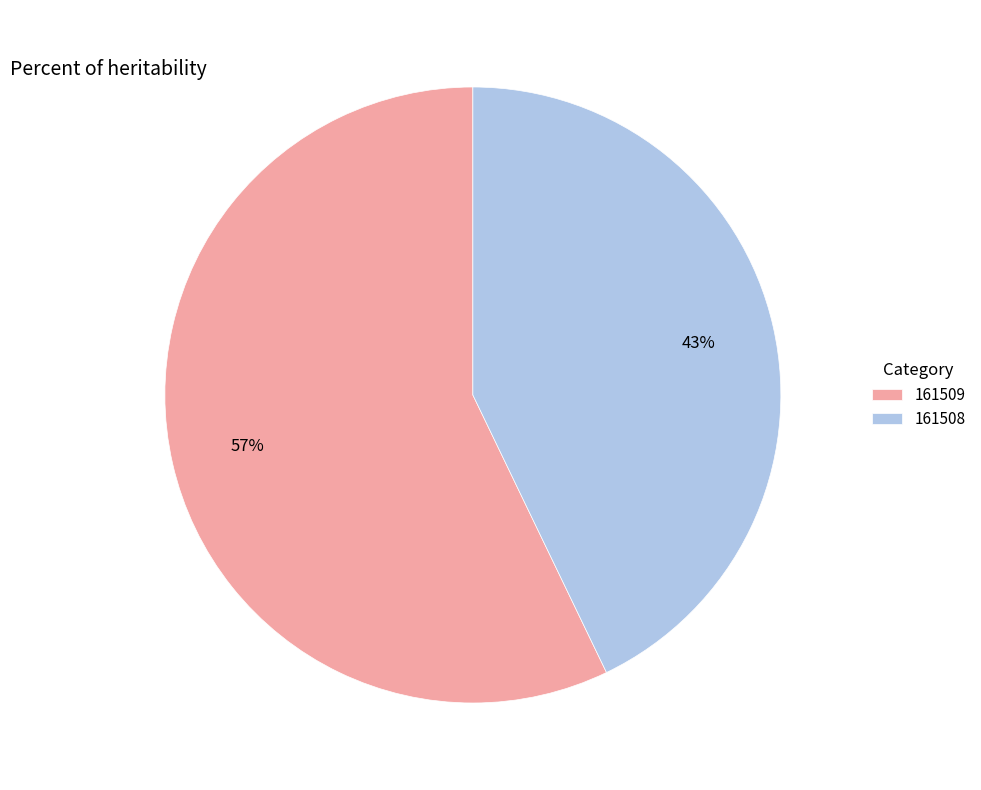

To the nearest percent, what portion does 161508 represent?

43%